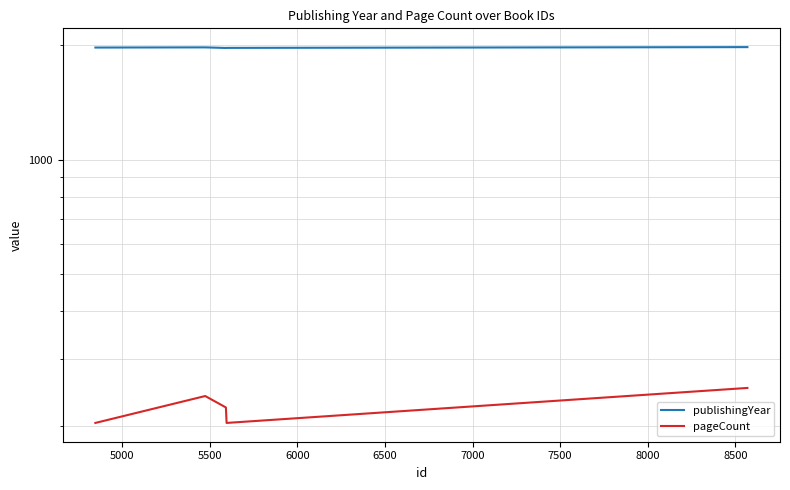

At how many categories does at least one series exceed 1675?

5